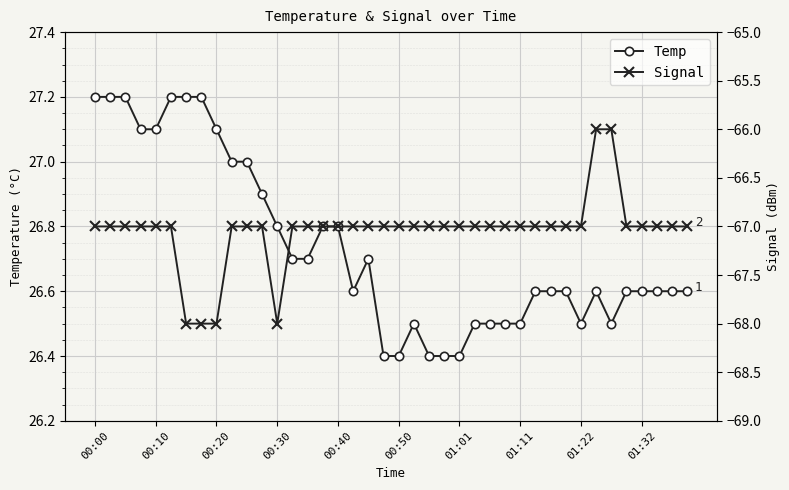

What is the lowest value of the Temp series?

26.4